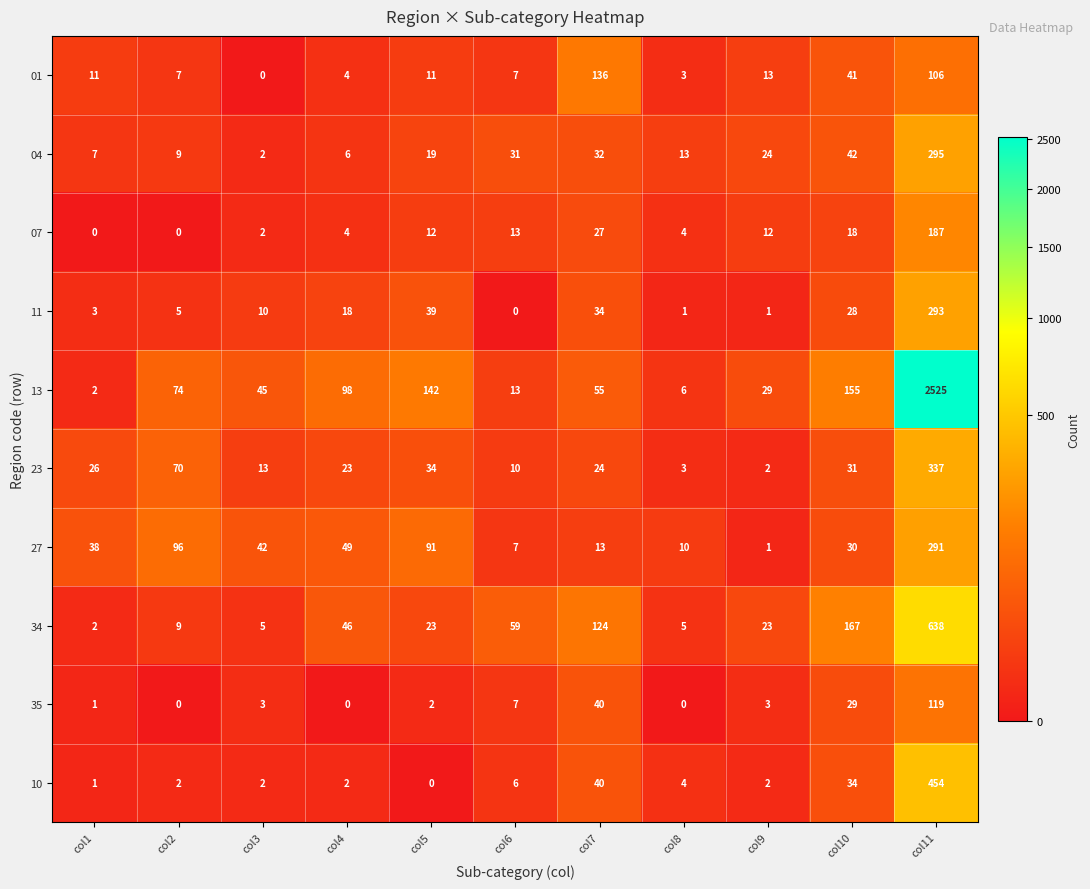

The value of 01 at col8 is 3. True or false?

True